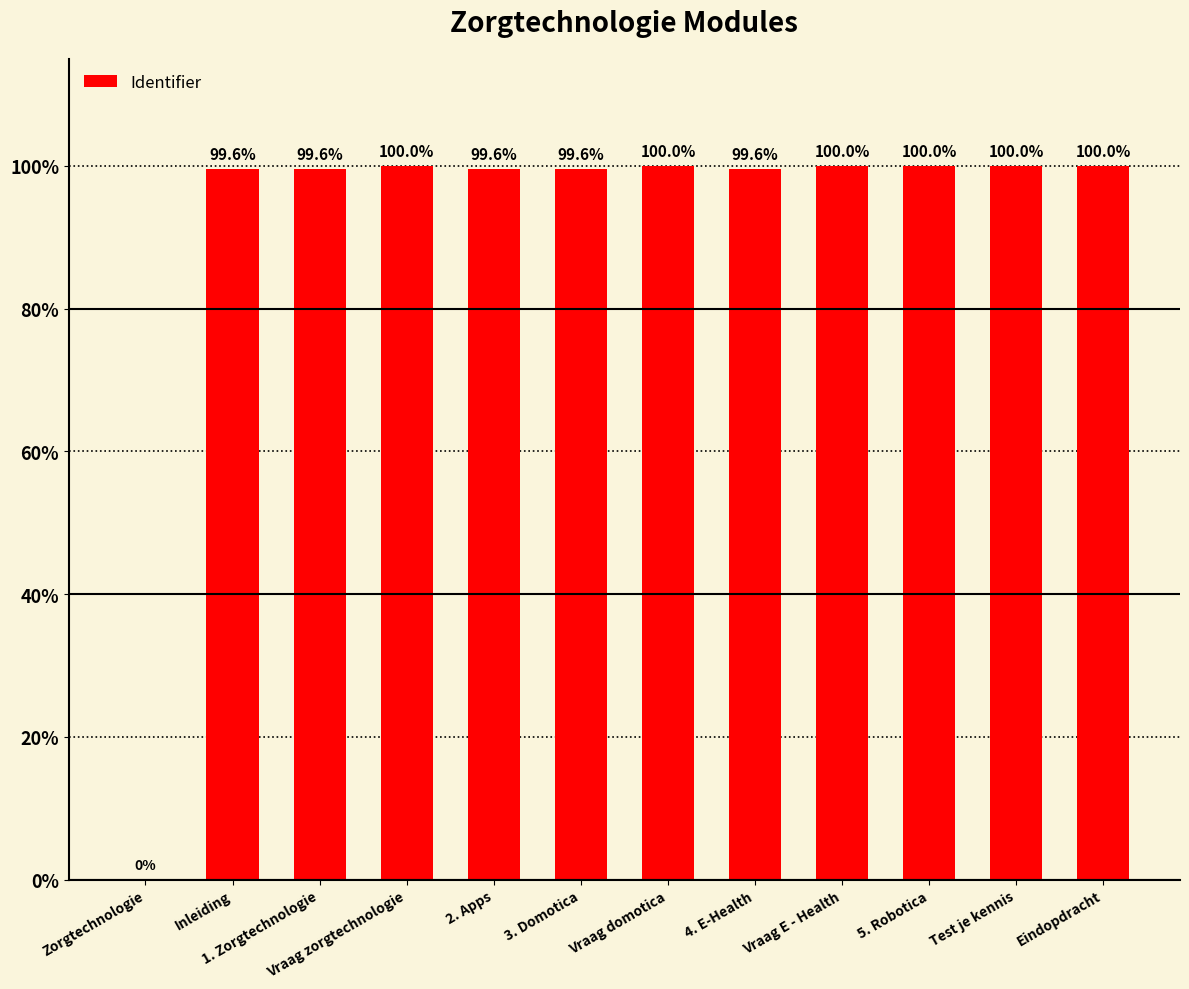

Reading left to right, extract all data points from this chart.

0.0	99.6	99.6	100.0	99.6	99.6	100.0	99.6	100.0	100.0	100.0	100.0